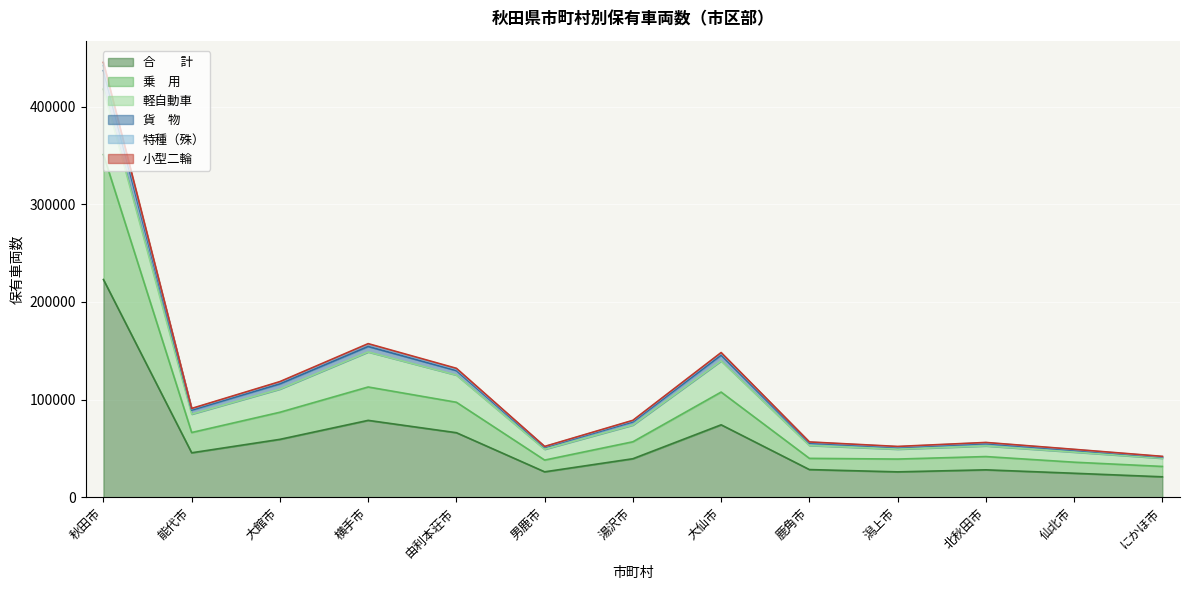

At which category is the sum across all series the highest?

秋田市